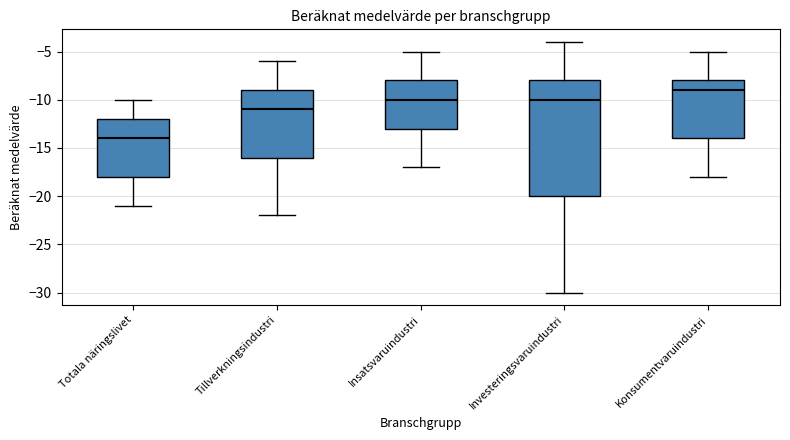

Which box's median line is the lowest?

Totala näringslivet